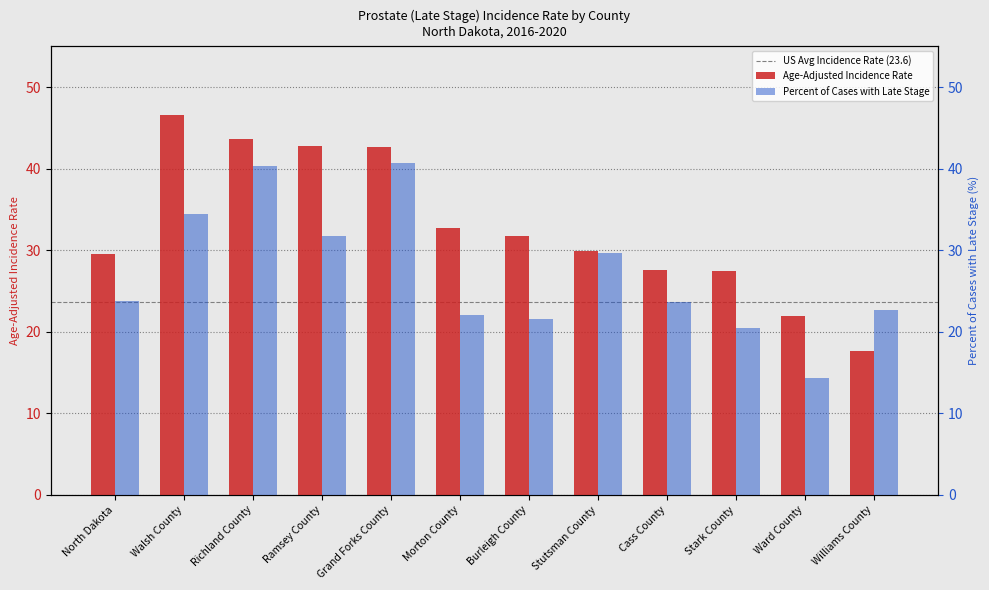

The Percent of Cases with Late Stage series shows 30.9 at Williams County. True or false?

False